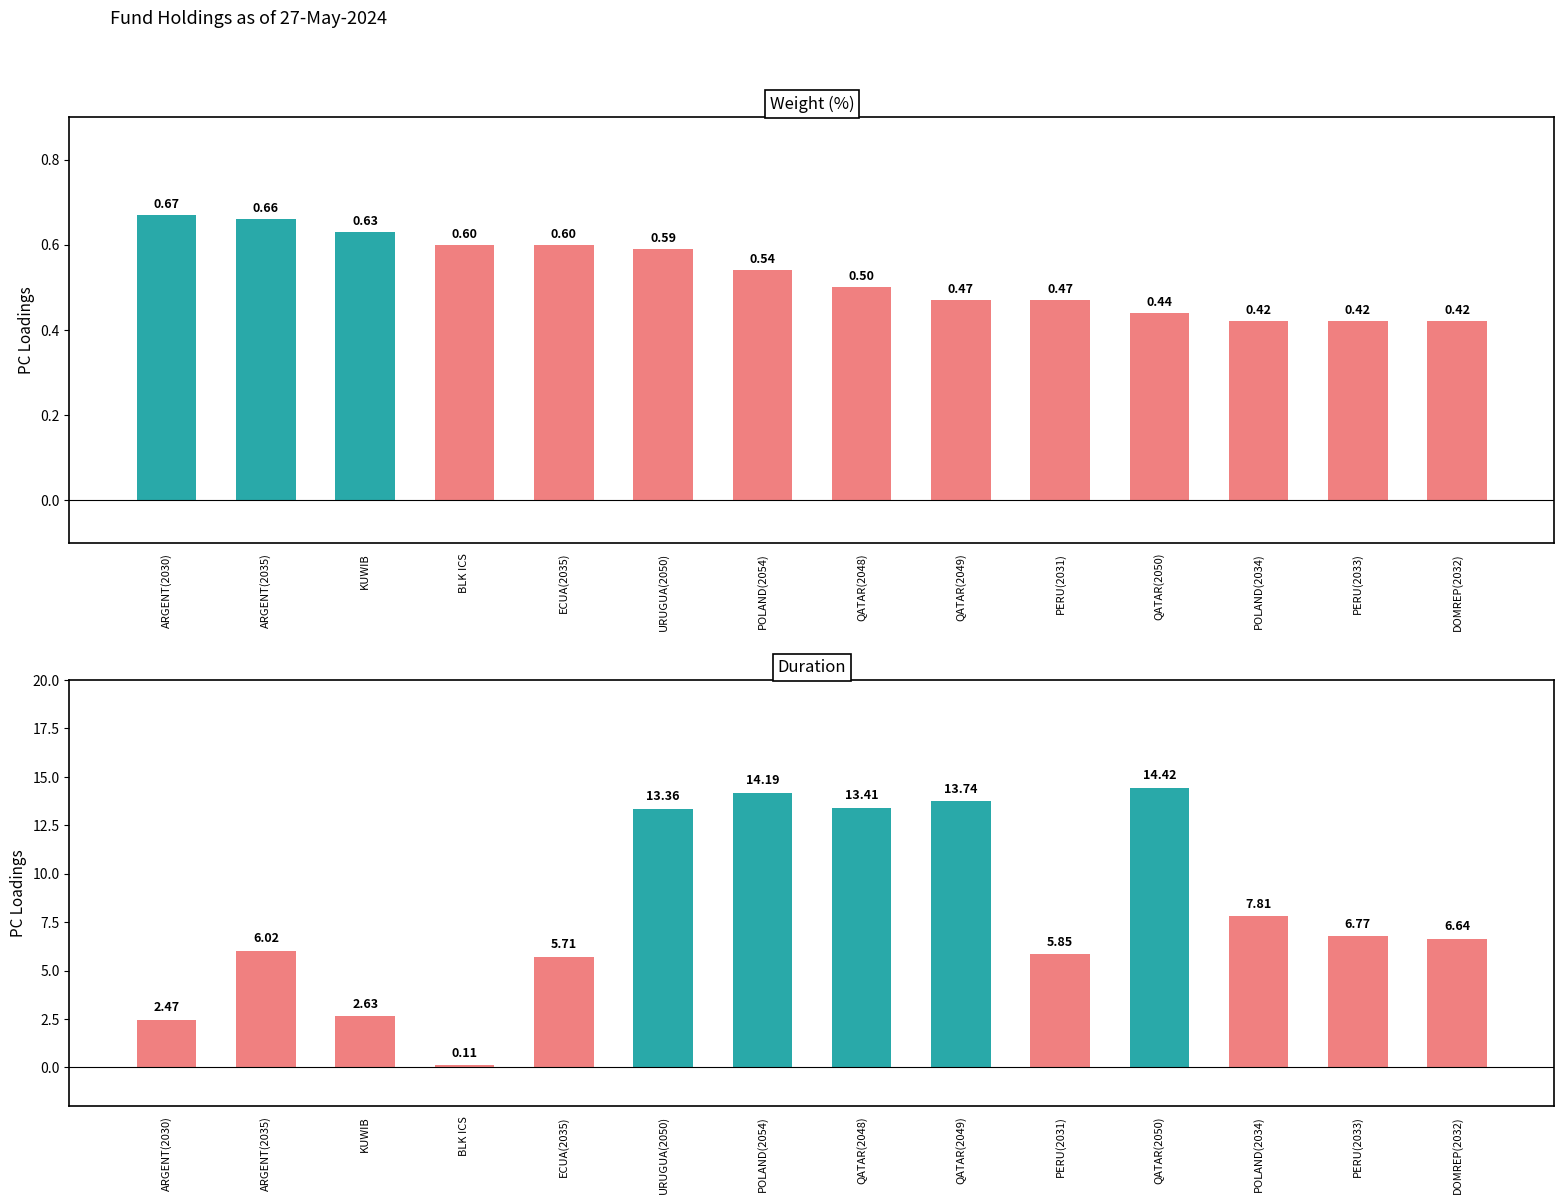

Which series has the largest total across all categories?

Duration